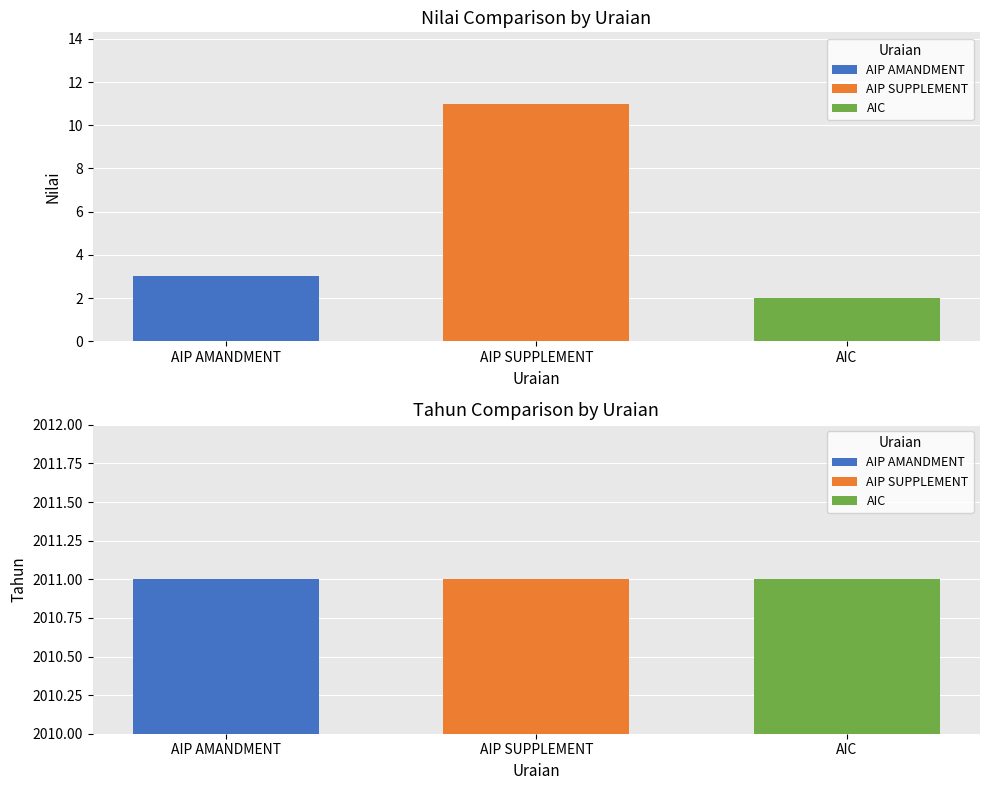

What is the average value of the tahun series?

2011